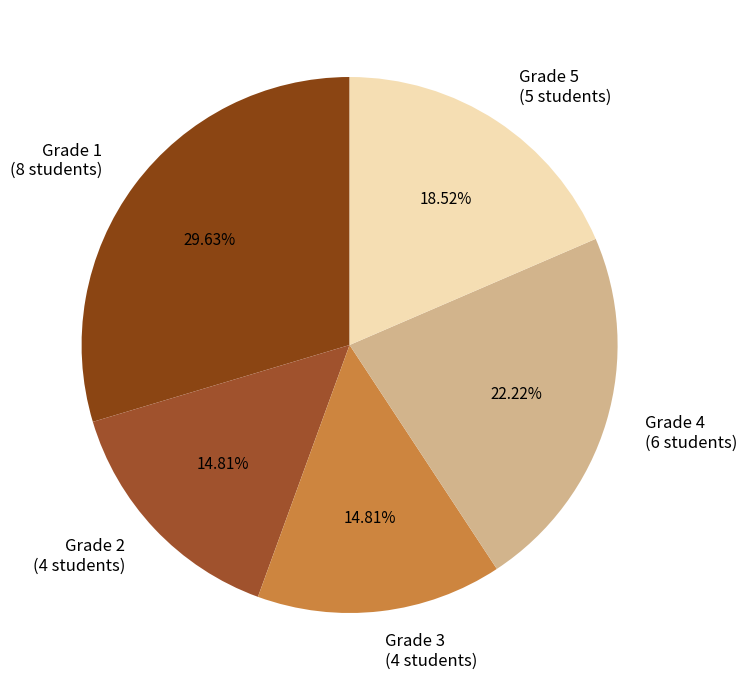

Does Grade 2 (4 students) account for over 50% of the chart?

No